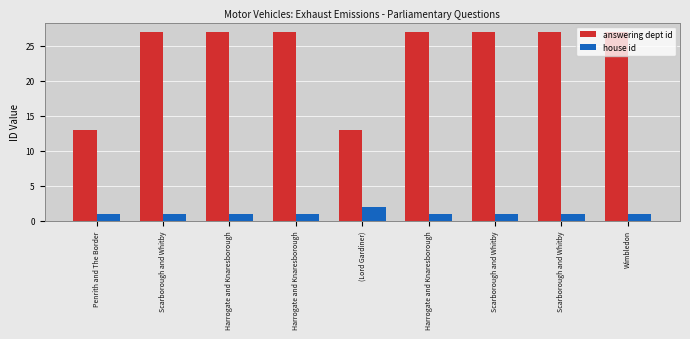

What is the label of the 2nd bar from the right?

Scarborough and Whitby